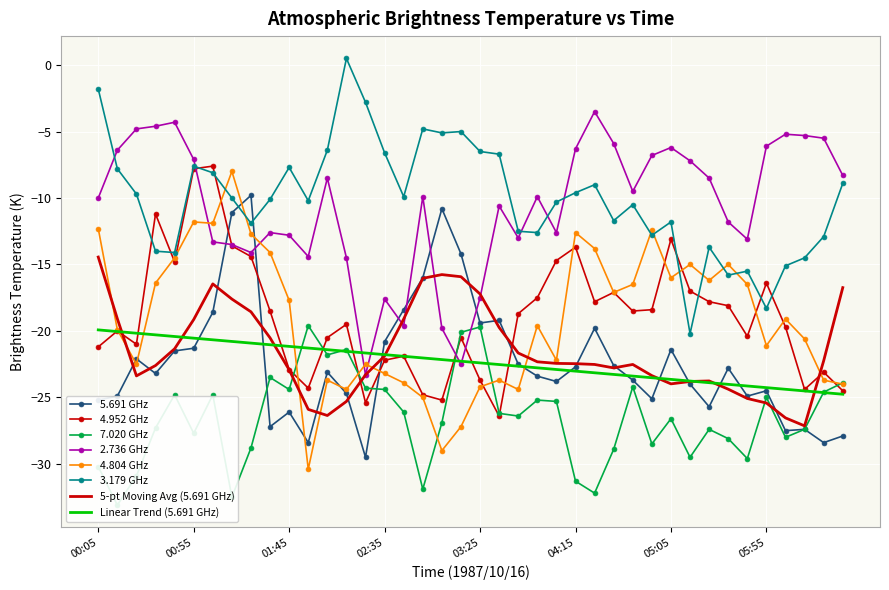

Reading right to left, transcribe all the data shown in this chart.

5.691: -27.9	-28.4	-27.4	-27.5	-24.5	-24.9	-22.8	-25.7	-24.0	-21.4	-25.1	-23.7	-22.6	-19.8	-22.7	-23.8	-23.4	-22.5	-19.2	-19.4	-14.2	-10.8	-16.0	-18.4	-20.8	-29.5	-24.7	-23.1	-28.4	-26.1	-27.2	-9.8	-11.1	-18.6	-21.3	-21.5	-23.2	-22.1	-24.9	-25.2
4.952: -24.5	-23.1	-24.4	-19.7	-16.4	-20.4	-18.1	-17.8	-17.0	-13.1	-18.4	-18.5	-17.1	-17.8	-13.7	-14.7	-17.5	-18.7	-26.4	-23.7	-20.5	-25.2	-24.8	-21.9	-22.2	-25.4	-19.5	-20.5	-24.3	-22.9	-18.5	-14.4	-13.6	-7.6	-7.8	-14.8	-11.2	-21.0	-20.0	-21.2
7.020: -23.9	-24.6	-27.4	-28.0	-25.0	-29.6	-28.1	-27.4	-29.5	-26.6	-28.5	-24.2	-28.9	-32.2	-31.3	-25.3	-25.2	-26.4	-26.2	-19.7	-20.1	-26.9	-31.9	-26.1	-24.4	-24.3	-21.4	-21.8	-19.6	-24.4	-23.5	-28.8	-32.5	-24.8	-27.7	-24.8	-27.3	-30.9	-33.1	-30.2
2.736: -8.3	-5.5	-5.3	-5.2	-6.1	-13.1	-11.8	-8.5	-7.2	-6.2	-6.8	-9.5	-5.9	-3.5	-6.3	-12.6	-9.9	-13.0	-10.6	-17.5	-22.5	-19.8	-9.9	-19.6	-17.6	-23.3	-14.5	-8.5	-14.4	-12.8	-12.6	-14.1	-13.5	-13.3	-7.1	-4.3	-4.6	-4.8	-6.4	-10.0
4.804: -24.0	-23.7	-20.6	-19.1	-21.1	-16.5	-15.0	-16.2	-15.0	-16.0	-12.4	-16.5	-17.1	-13.8	-12.6	-22.2	-19.6	-24.4	-23.7	-24.2	-27.2	-29.0	-25.0	-23.9	-23.2	-22.5	-24.4	-23.7	-30.4	-17.7	-14.1	-12.7	-8.0	-11.9	-11.8	-14.5	-16.4	-22.5	-19.9	-12.3
3.179: -8.9	-12.9	-14.5	-15.1	-18.3	-15.5	-15.8	-13.7	-20.2	-11.8	-12.8	-10.5	-11.7	-9.0	-9.6	-10.3	-12.6	-12.5	-6.7	-6.5	-5.0	-5.1	-4.8	-9.9	-6.6	-2.8	0.5	-6.4	-10.2	-7.7	-10.1	-11.9	-10.0	-8.1	-7.6	-14.1	-14.0	-9.7	-7.8	-1.8